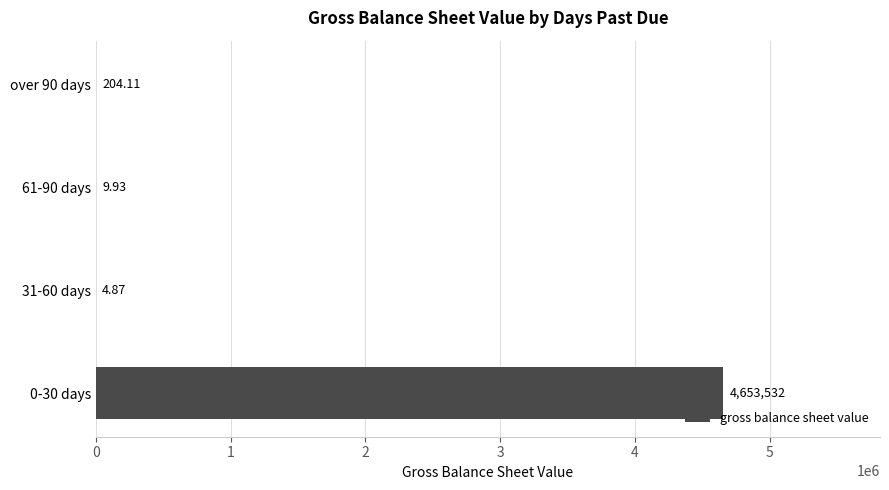

Between 61-90 days and over 90 days, which is larger?

over 90 days